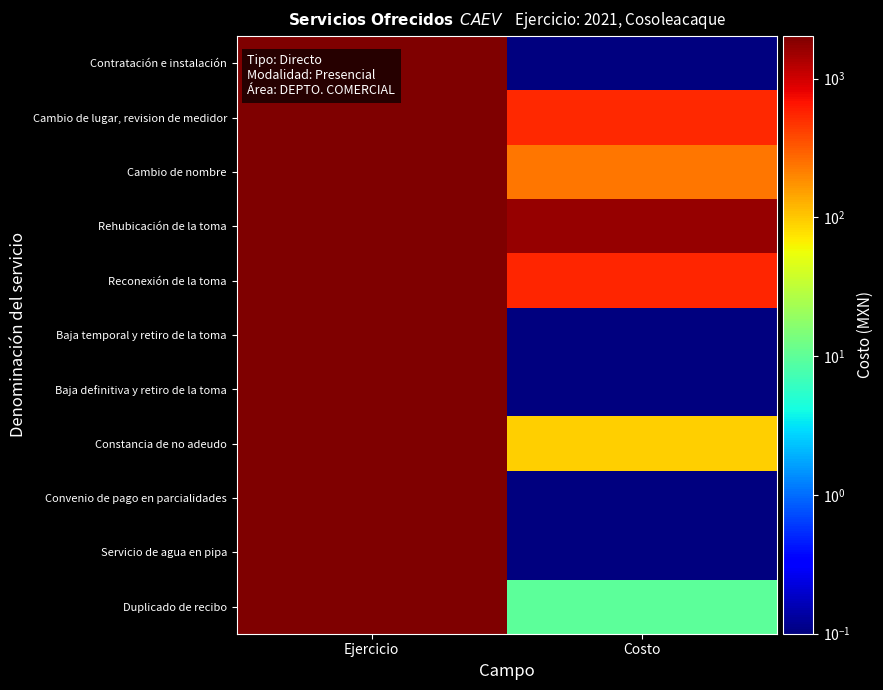

Reading left to right, transcribe all the data shown in this chart.

Contratación e instalación: Ejercicio=2021.0	Costo=0.1
Cambio de lugar, revision de medidor: Ejercicio=2021.0	Costo=533.6
Cambio de nombre: Ejercicio=2021.0	Costo=232.0
Rehubicación de la toma: Ejercicio=2021.0	Costo=1643.7
Reconexión de la toma: Ejercicio=2021.0	Costo=560.3
Baja temporal y retiro de la toma: Ejercicio=2021.0	Costo=0.1
Baja definitiva y retiro de la toma: Ejercicio=2021.0	Costo=0.1
Constancia de no adeudo: Ejercicio=2021.0	Costo=94.5
Convenio de pago en parcialidades: Ejercicio=2021.0	Costo=0.1
Servicio de agua en pipa: Ejercicio=2021.0	Costo=0.1
Duplicado de recibo: Ejercicio=2021.0	Costo=9.9